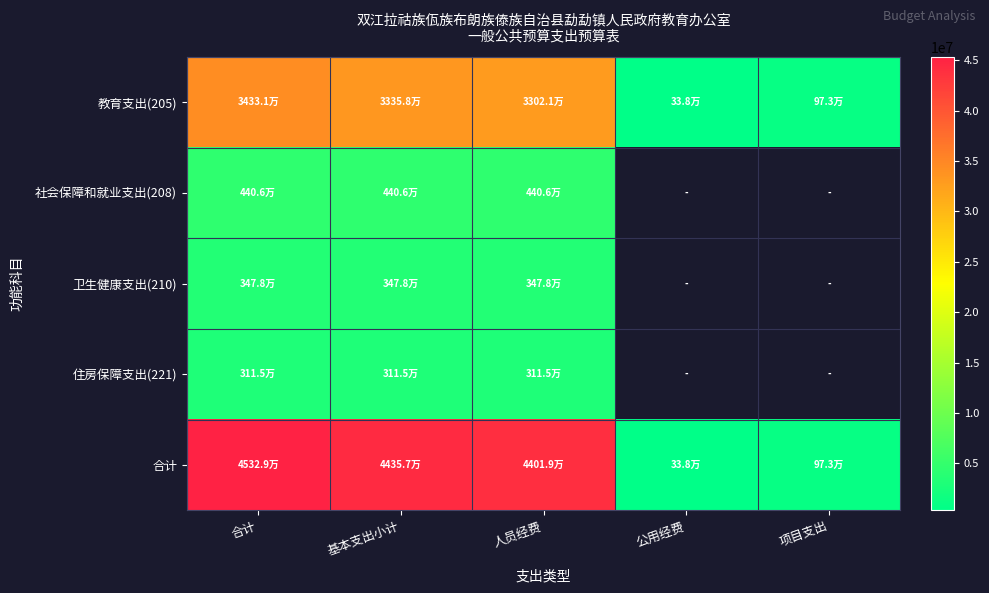

Rank the categories by 住房保障支出(221) value from highest to lowest.

合计, 基本支出小计, 人员经费, 公用经费, 项目支出